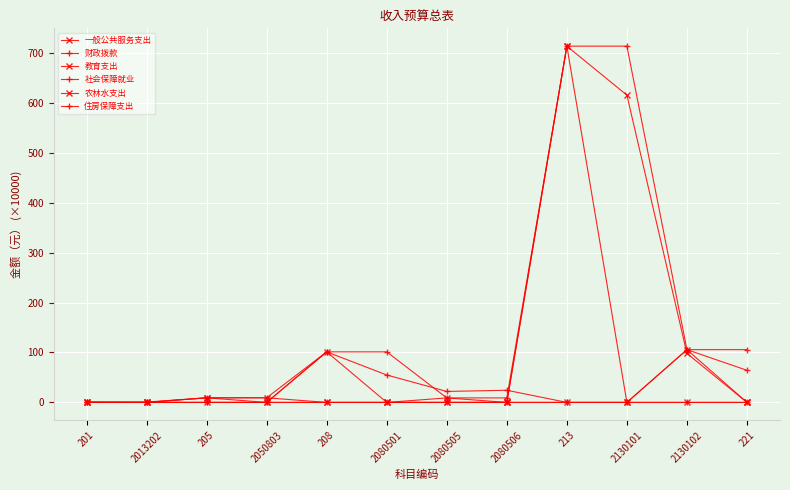

Reading left to right, list all the values displayed in this chart.

一般公共服务支出: 0.7	0.0	9.2	0.0	101.2	0.0	9.0	0.0	713.3	0.0	105.6	0.0
财政拨款: 0.7	0.7	9.2	9.2	101.2	101.2	9.0	9.0	713.3	713.3	105.6	105.6
教育支出: 0.0	0.0	9.2	9.2	0.0	0.0	0.0	0.0	0.0	0.0	0.0	0.0
社会保障就业: 0.0	0.0	0.0	0.0	101.2	54.9	22.0	24.3	0.0	0.0	0.0	0.0
农林水支出: 0.0	0.0	0.0	0.0	0.0	0.0	0.0	0.0	713.3	615.2	98.1	0.0
住房保障支出: 0.0	0.0	0.0	0.0	0.0	0.0	0.0	0.0	0.0	0.0	105.6	64.3